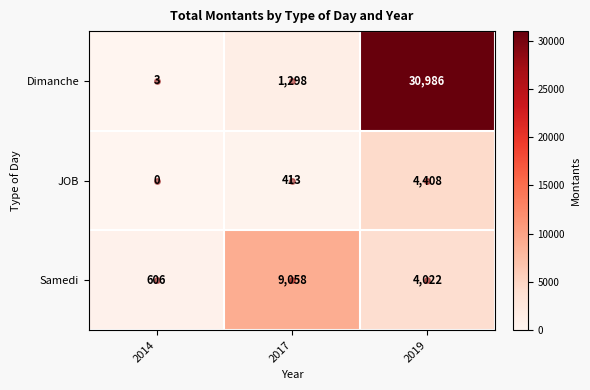

Count the number of data series in this chart.

3